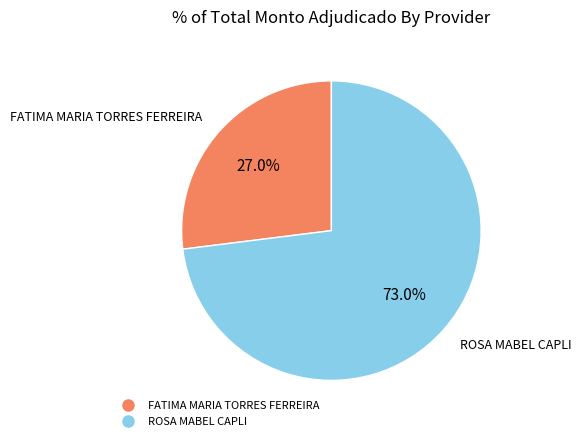

Is FATIMA MARIA TORRES FERREIRA the majority of the pie?

No